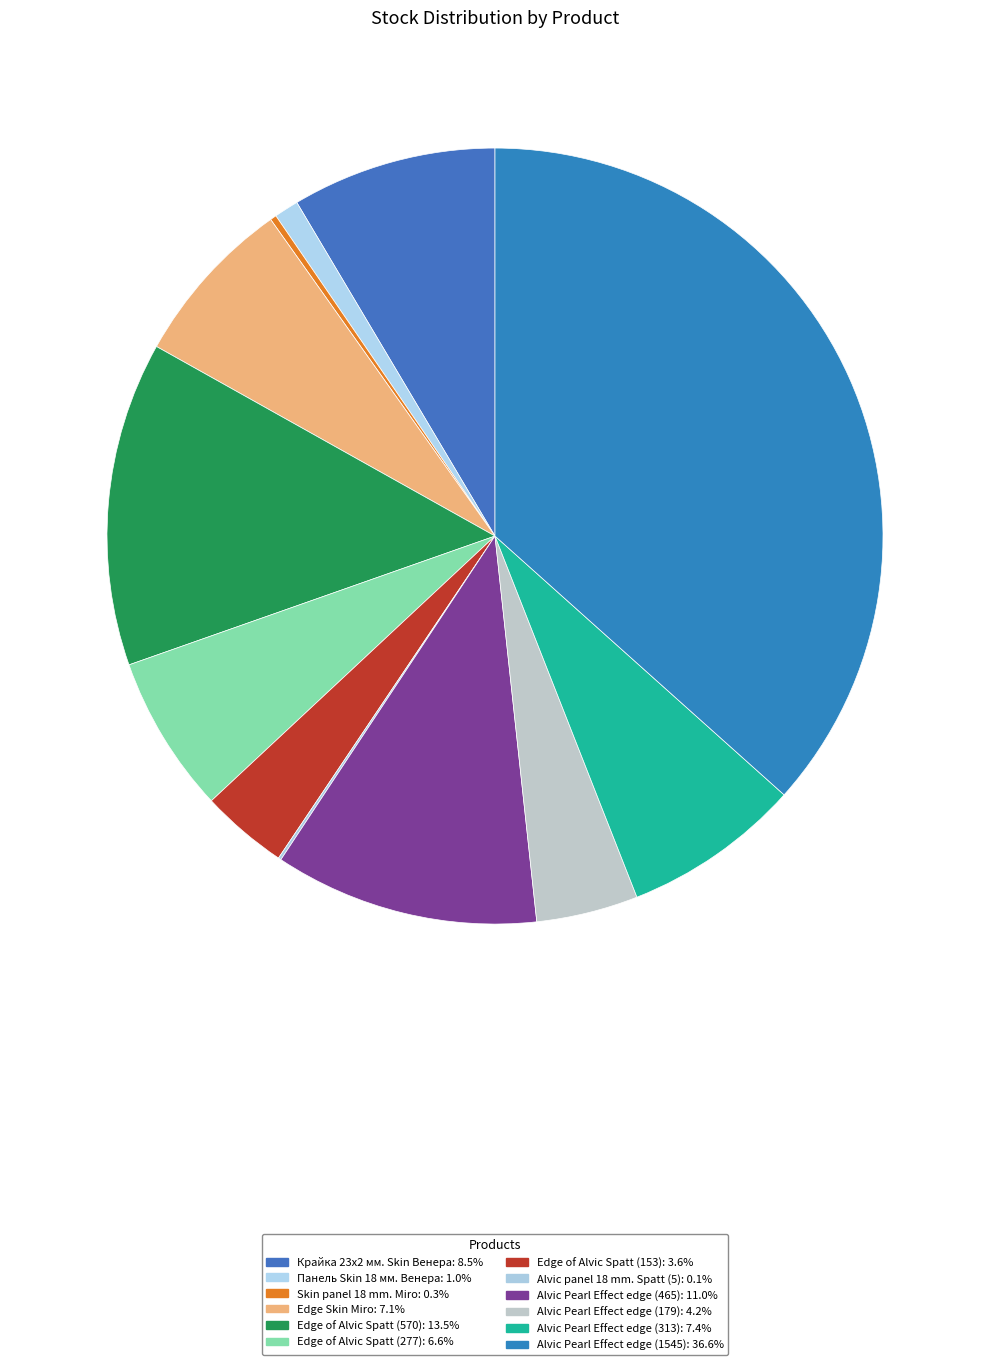

To the nearest percent, what portion does Alvic Pearl Effect edge (1545) represent?

37%